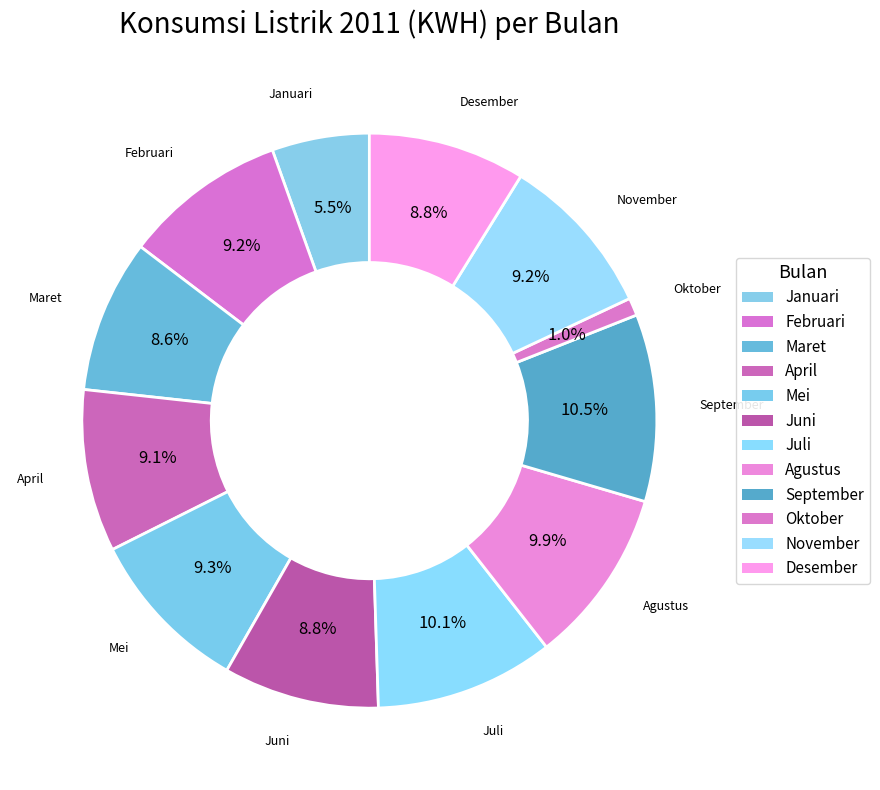

Is there a majority slice in this chart?

No